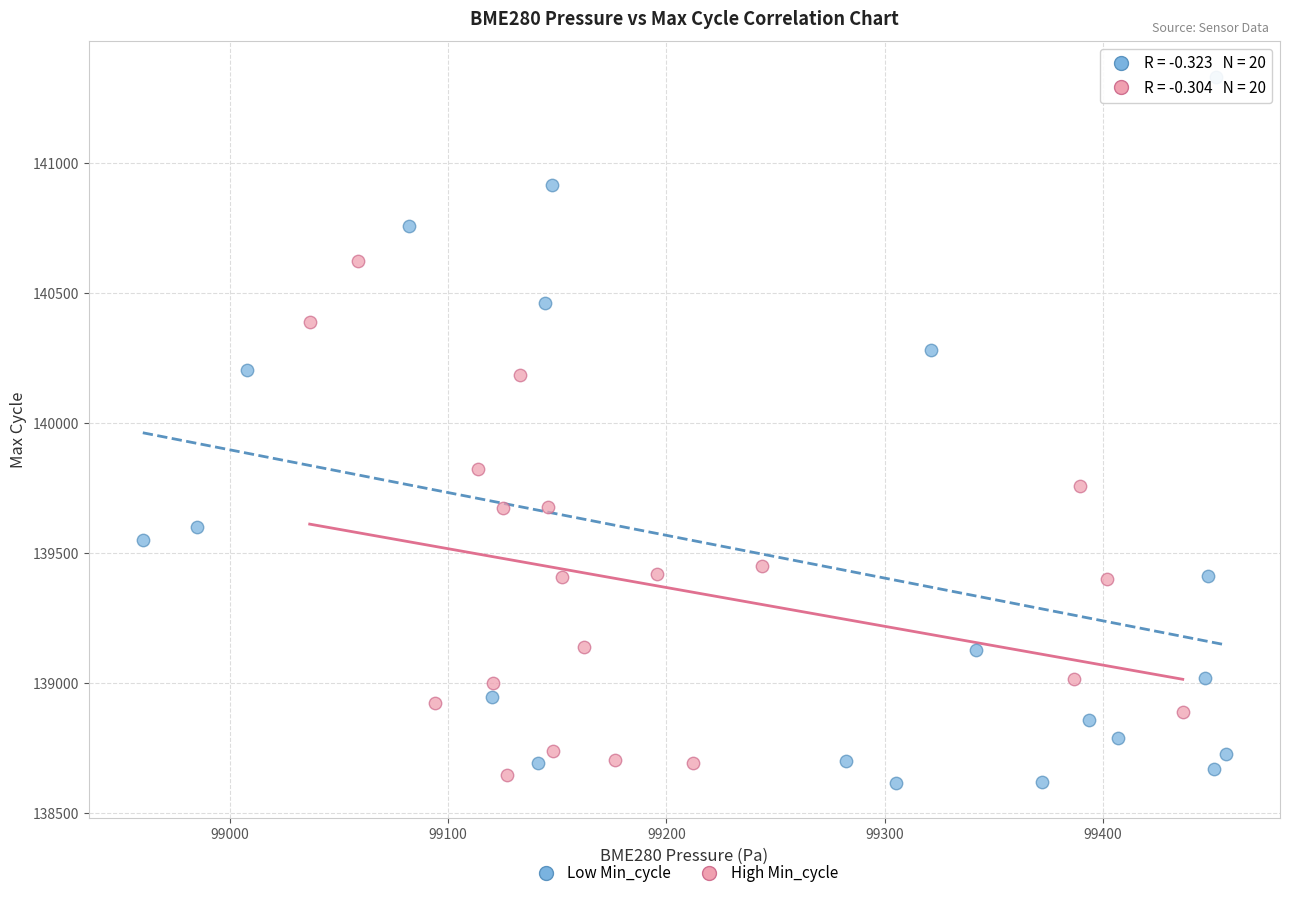

Which series reaches the maximum Y coordinate?

Low Min_cycle